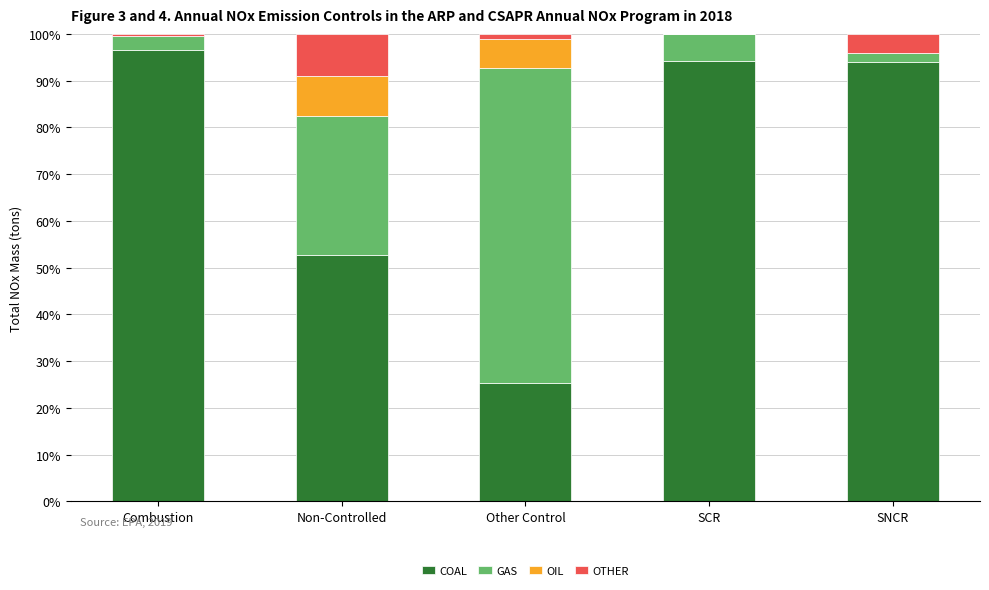

Are the bars grouped side by side (vs. stacked)?

No